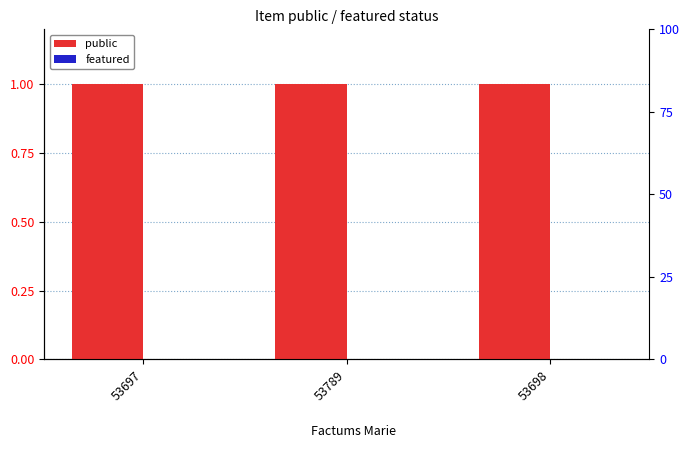

Reading right to left, transcribe all the data shown in this chart.

public: 1	1	1
featured: 0	0	0